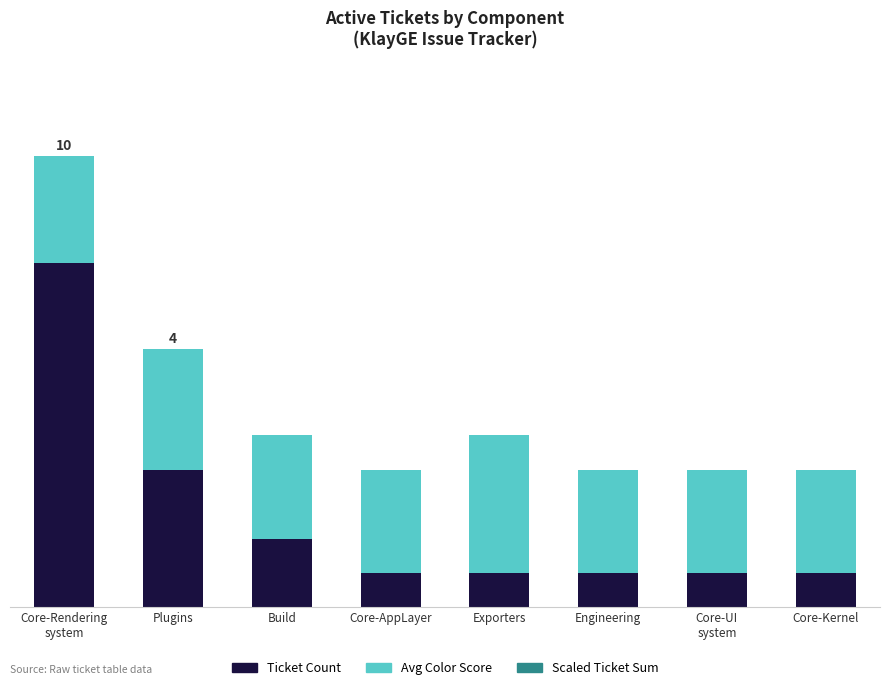

The Avg Color Score series shows 102 at Engineering. True or false?

False